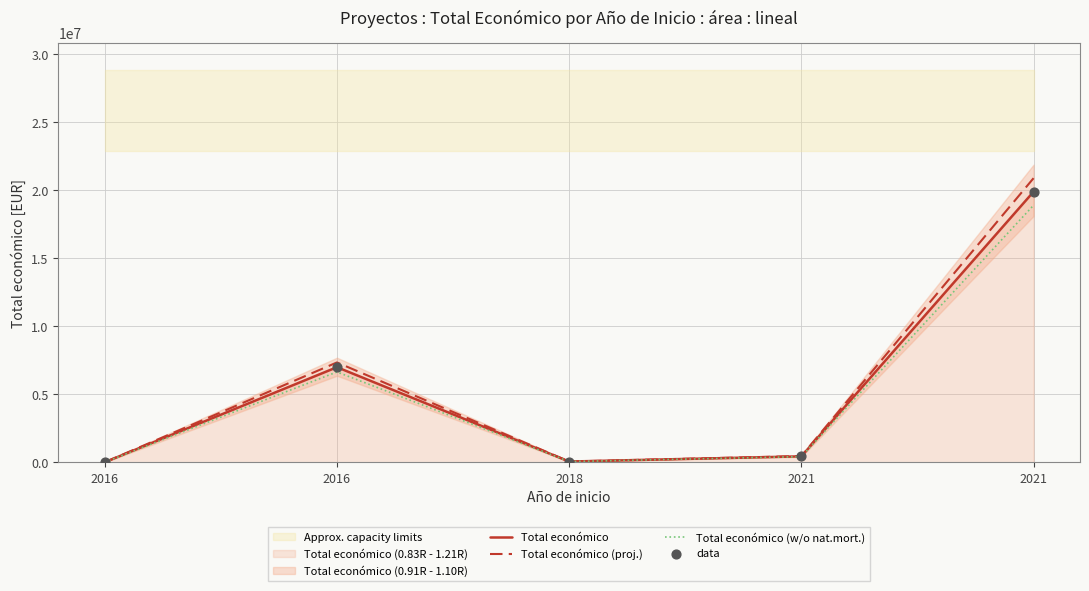

At which category is the sum across all series the highest?

2021